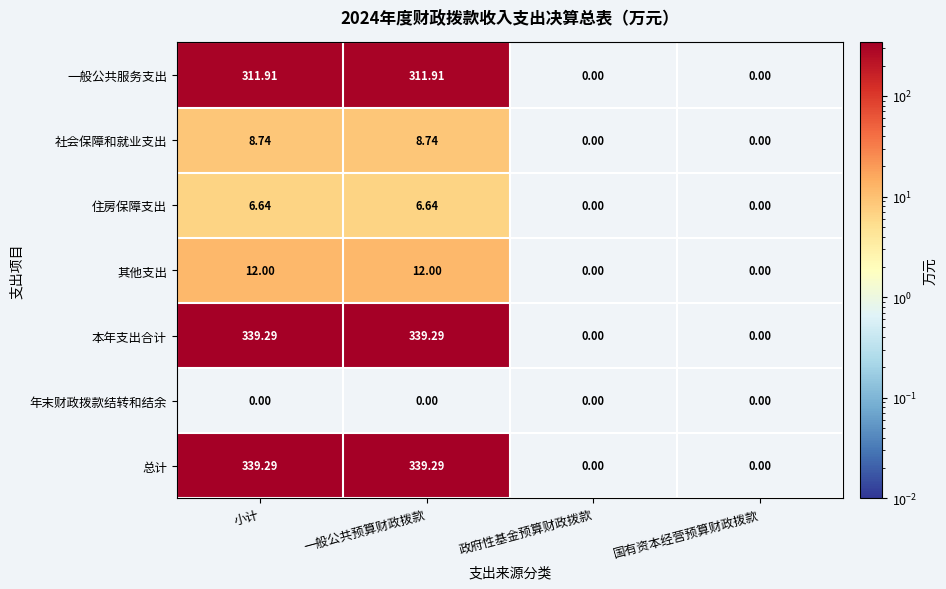

How many values in 社会保障和就业支出 are above zero?

2